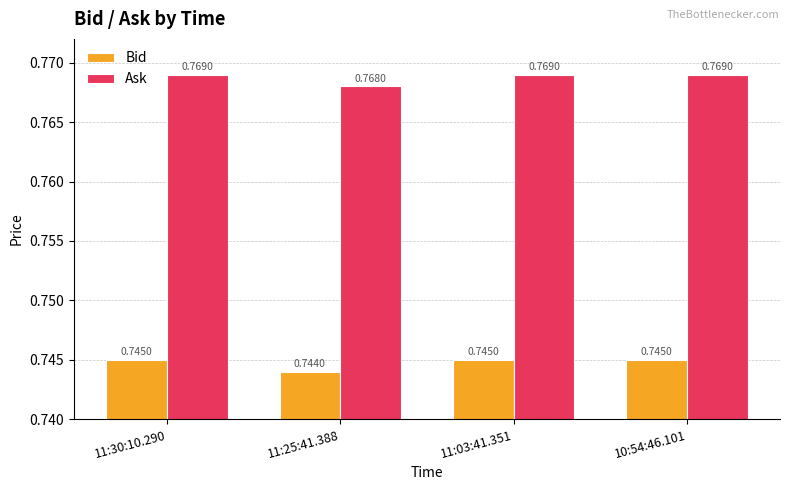

What is the sum of the Bid values at 10:54:46.101 and 11:03:41.351?

1.5